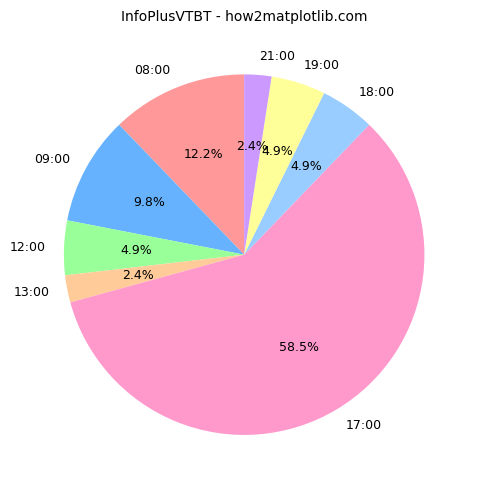

Which category has the biggest portion of the pie?

17:00